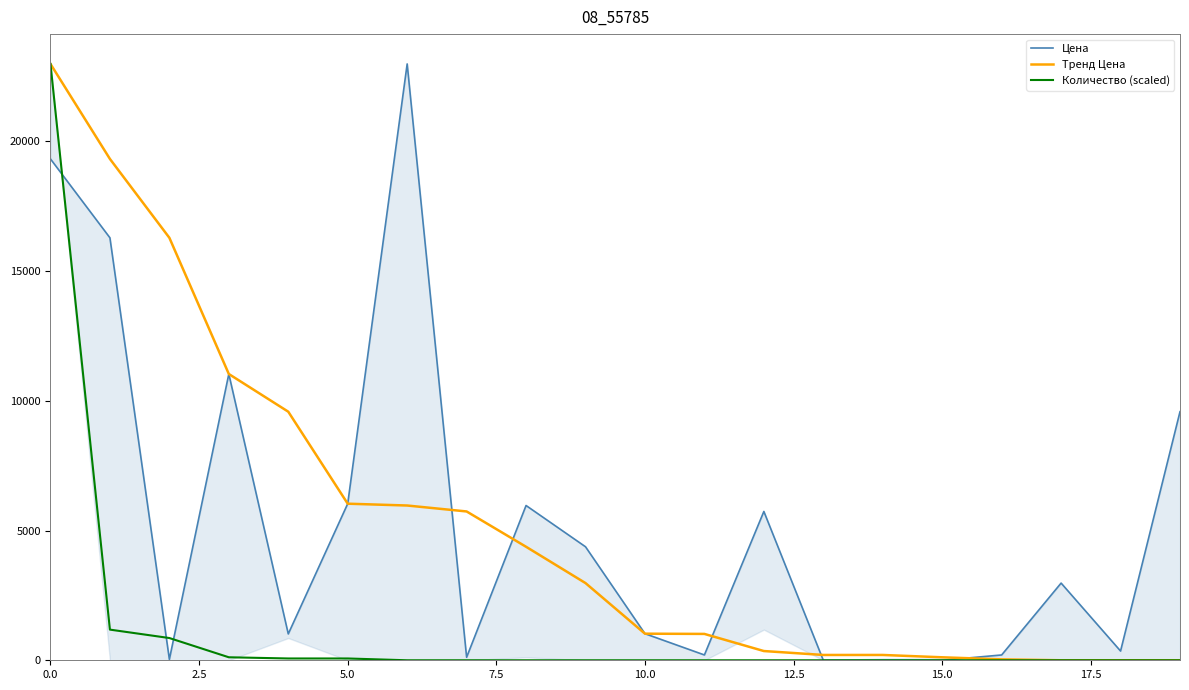

True or false: Тренд Цена has a value of 8831.1 at 19.

False